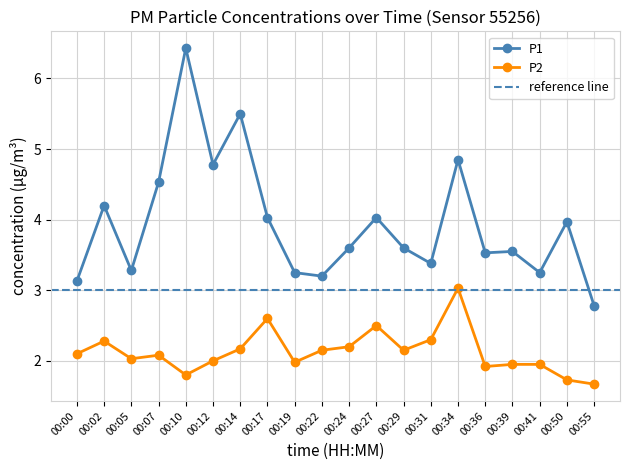

In P1, how many points are higher than both neighbors (excluding endpoints)?

7